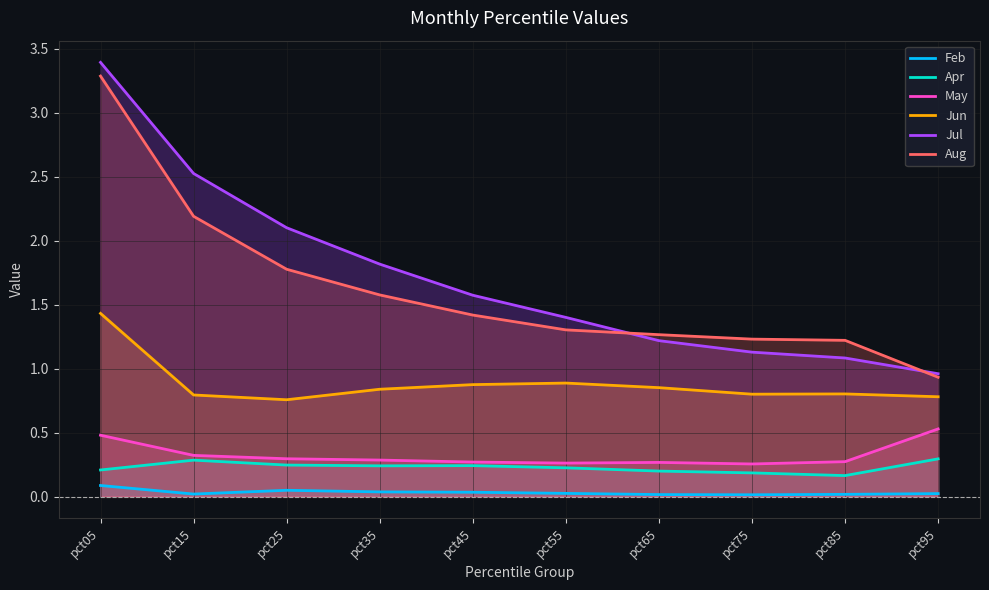

What is the spread (max minus min) of values at pct75?

1.2